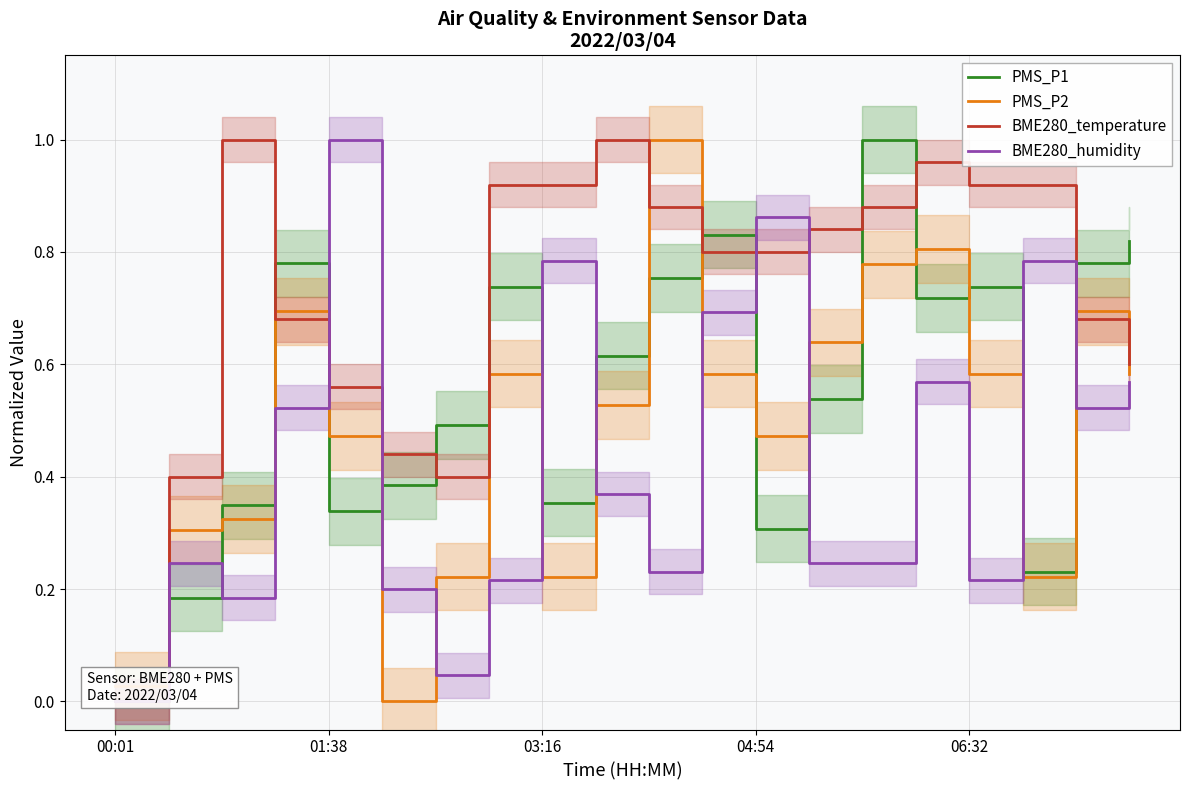

What is the highest value of the PMS_P2 series?

1.0